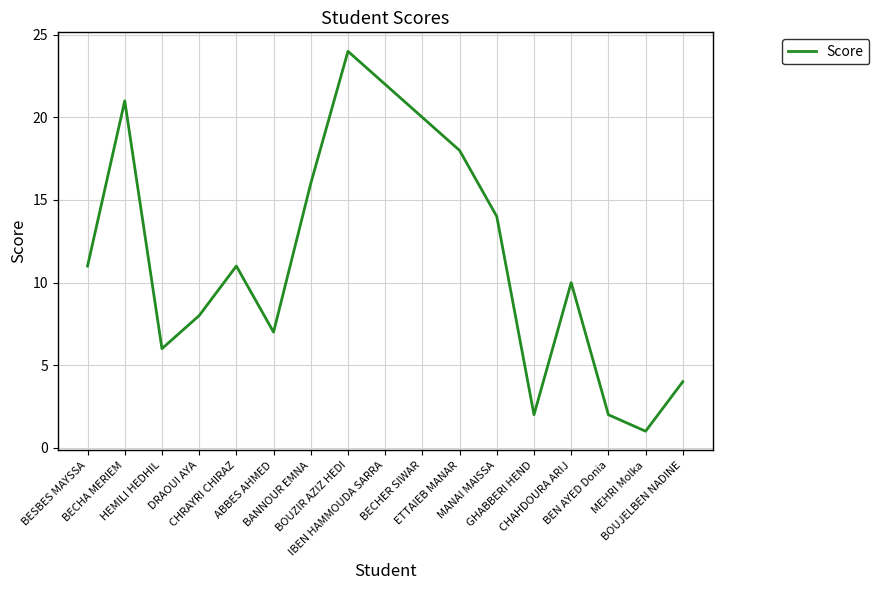

What is the greatest value displayed?

24